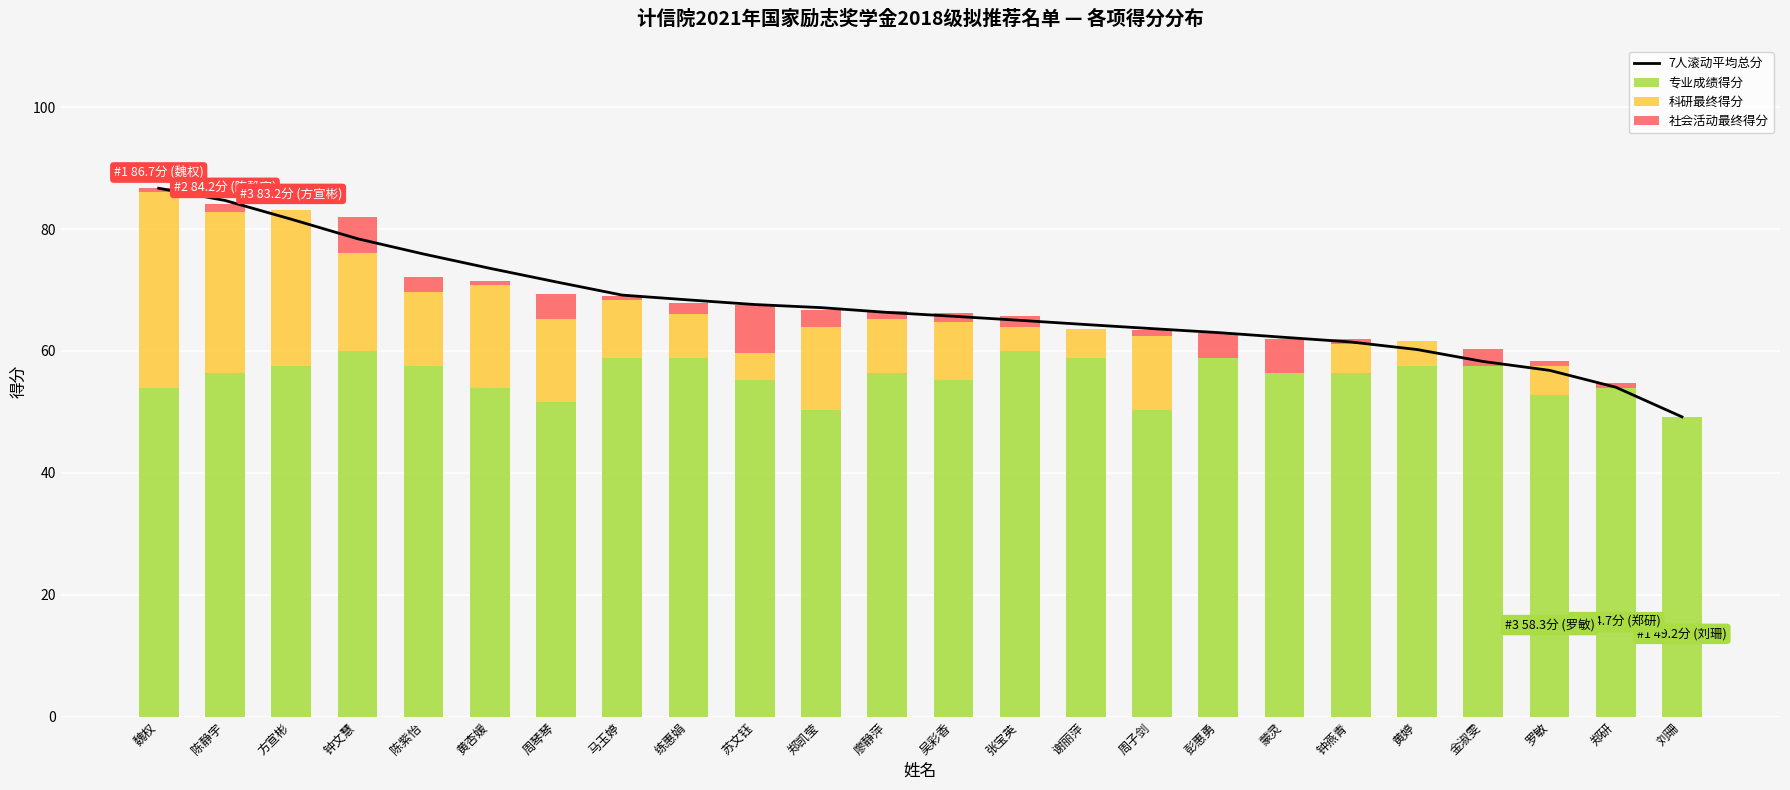

What is the total value across all series at 张宝英?

130.8